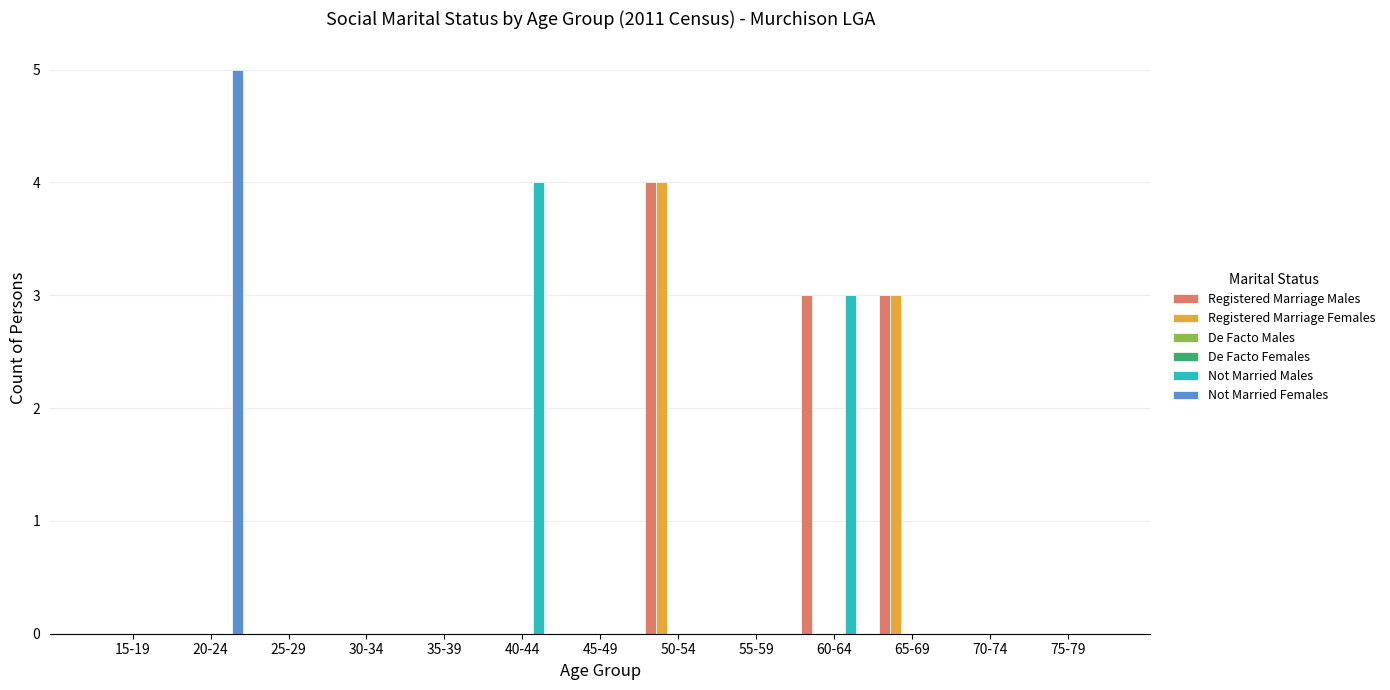

Does the chart contain stacked bars?

No